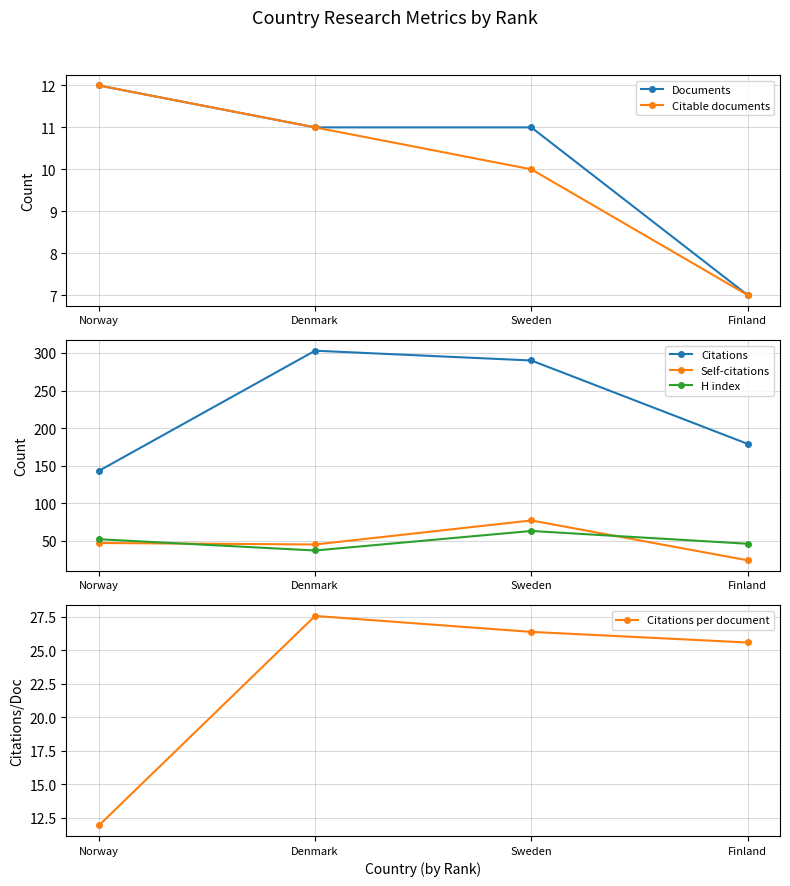

Read the H index value at Denmark.

37